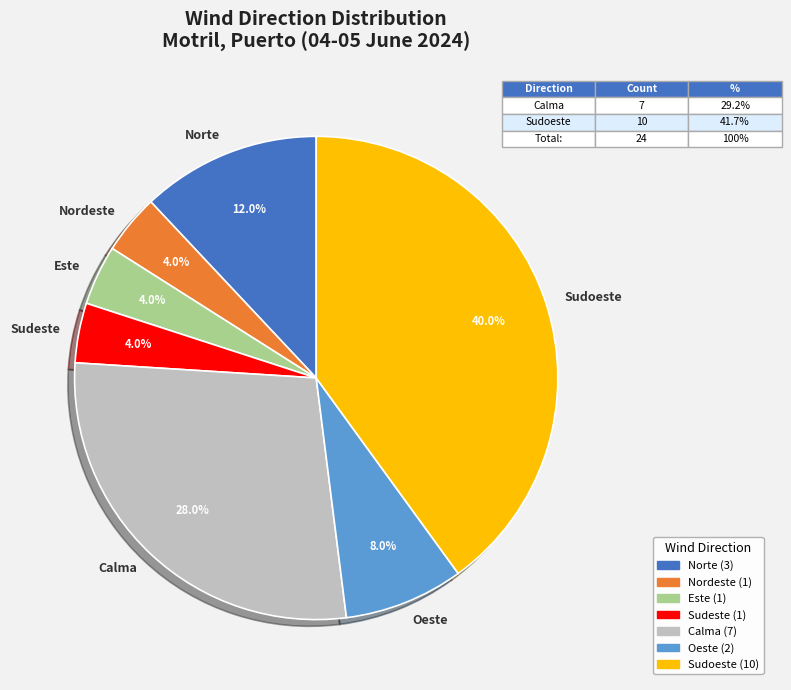

What is the ratio of the value at Oeste to the value at Este?

2.0